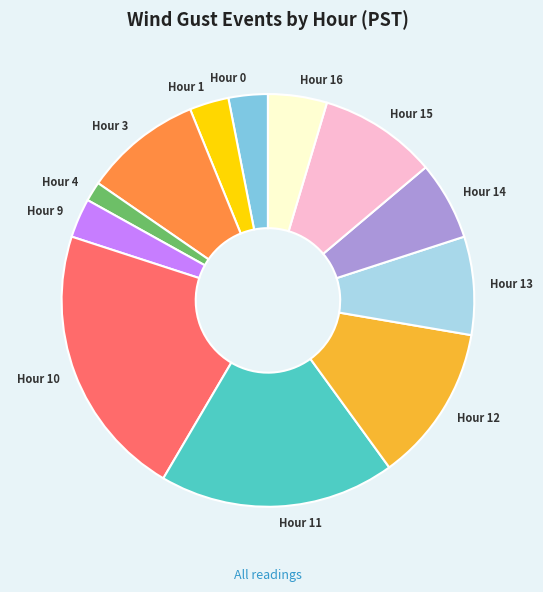

Which slice is the smallest?

Hour 4